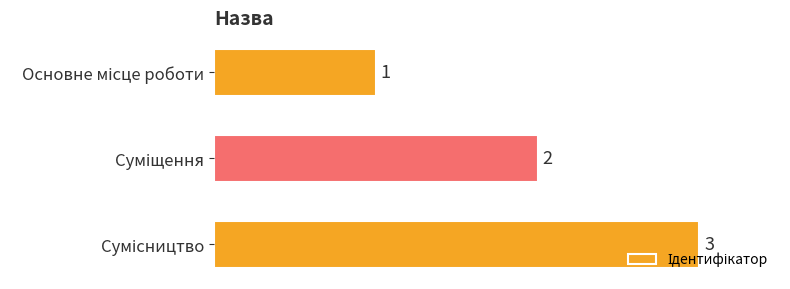

What is the sum of all values?

6